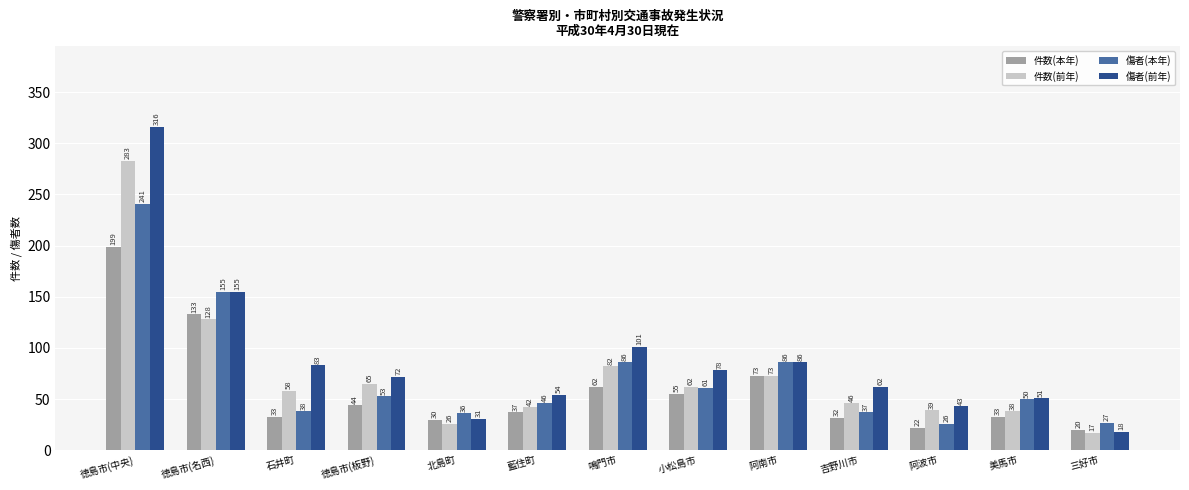

The value of 件数(前年) at 美馬市 is 38. True or false?

True